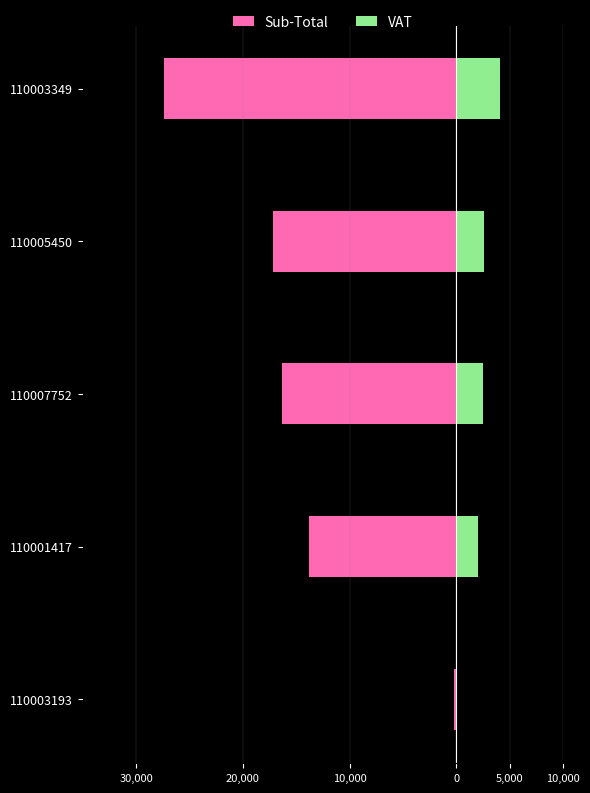

List the series in order of their peak value, lowest first.

Sub-Total, VAT